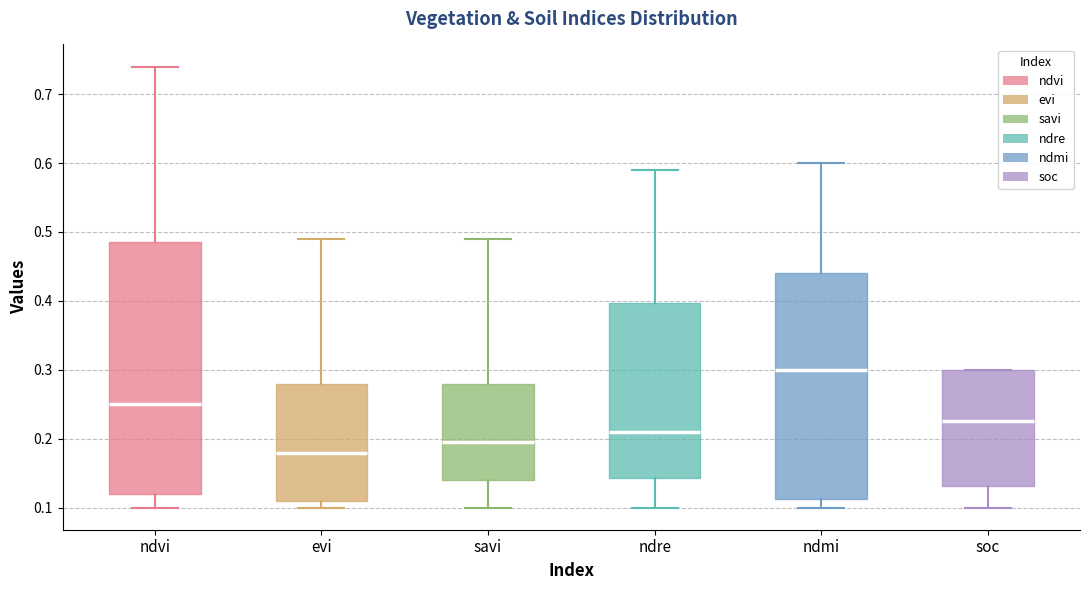

Which box is the tallest, from its lower edge to its upper edge?

ndvi